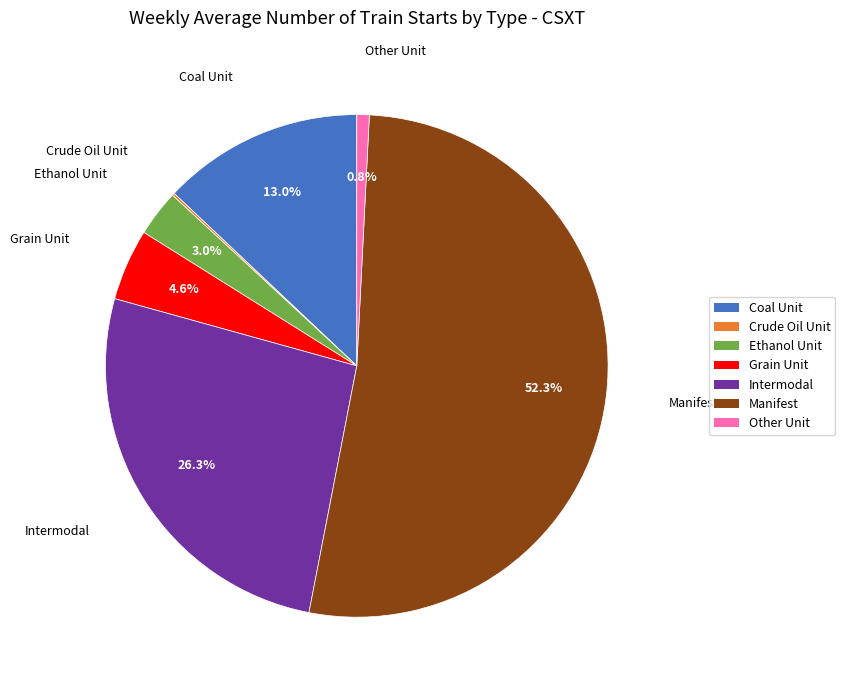

To the nearest percent, what is the average slice percentage?

14%